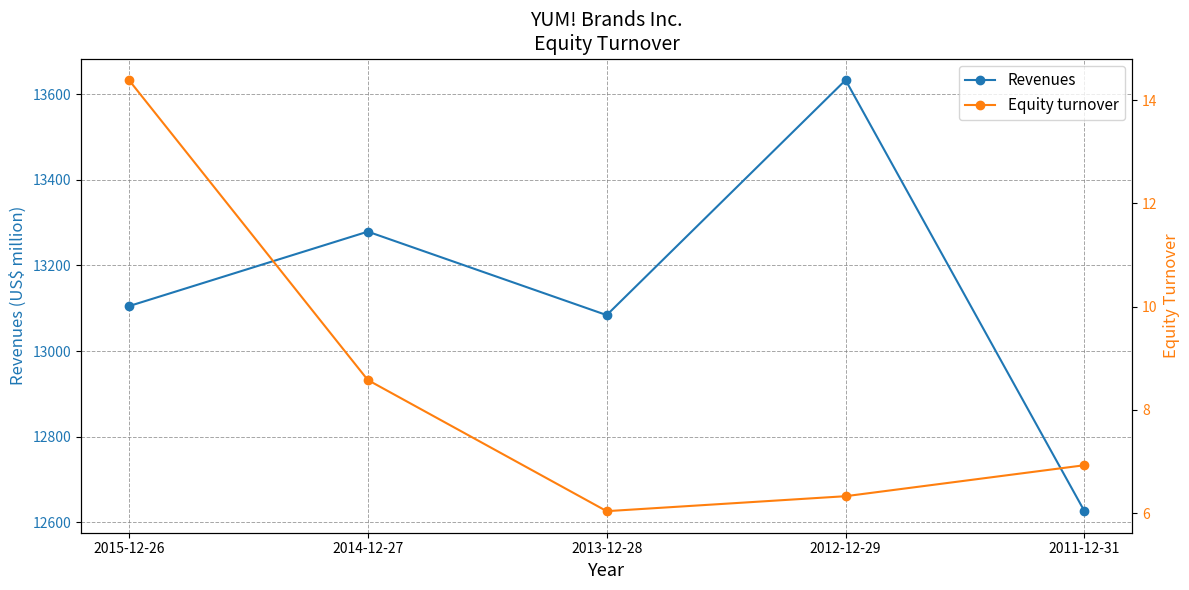

Where is the first local maximum for Revenues?

2014-12-27